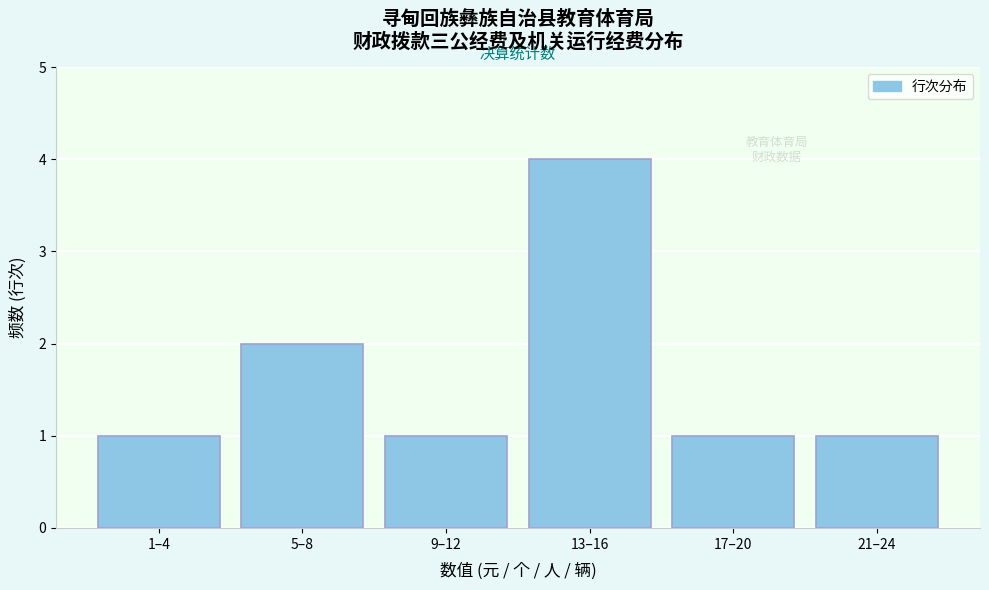

Reading left to right, transcribe all the data shown in this chart.

1	2	1	4	1	1